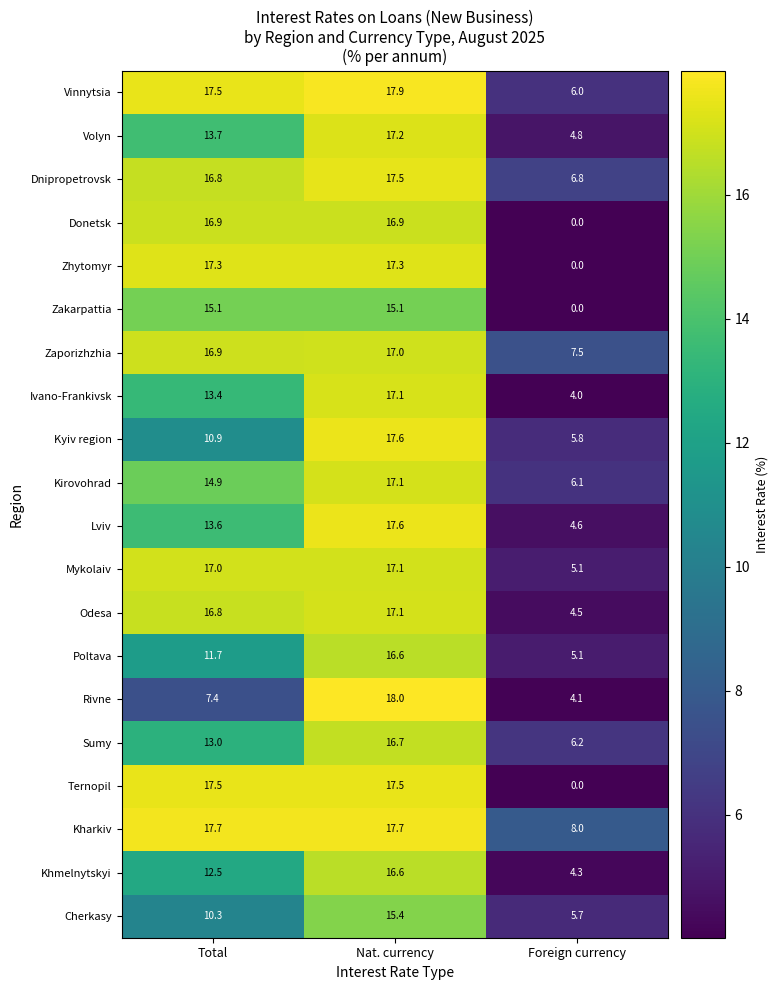

The value of Cherkasy at Nat. currency is 3.6. True or false?

False